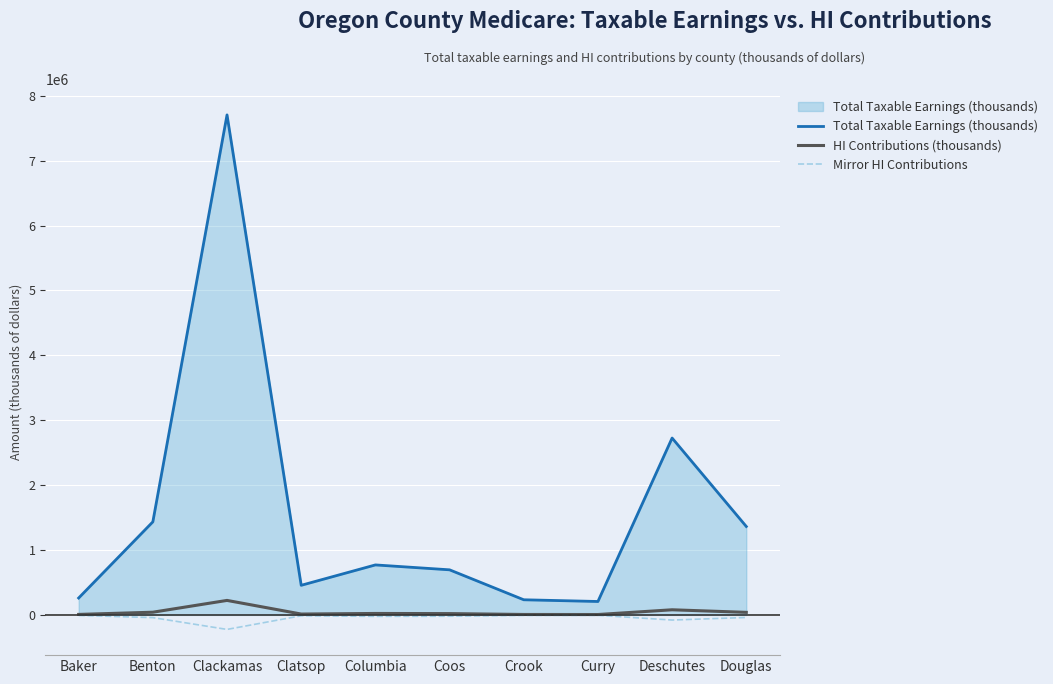

What is the spread (max minus min) of values at Deschutes?

2804972